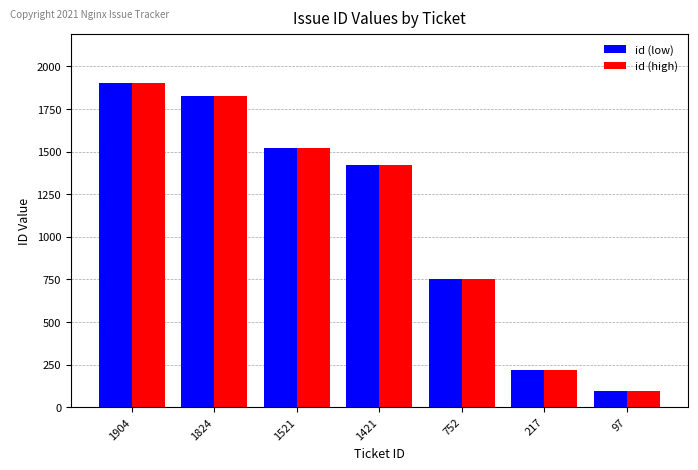

Rank the categories by id (low) value from highest to lowest.

1904, 1824, 1521, 1421, 752, 217, 97